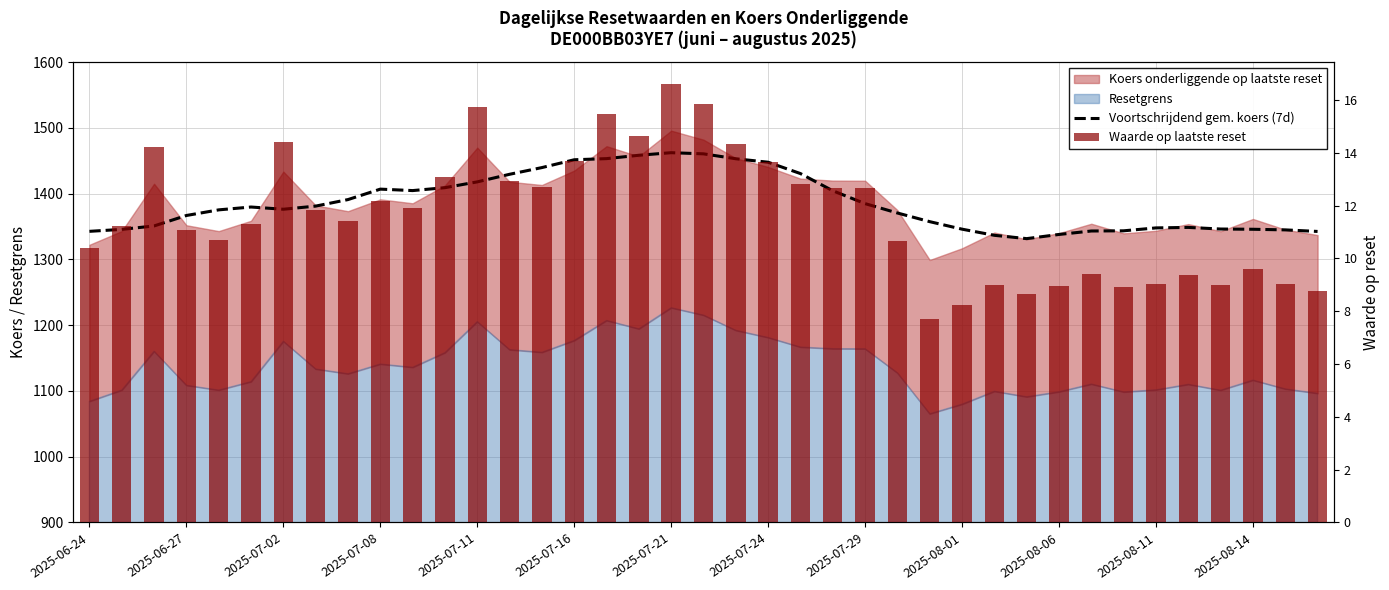

Which series changed the most between 2025-06-27 and 35?

Waarde op laatste reset